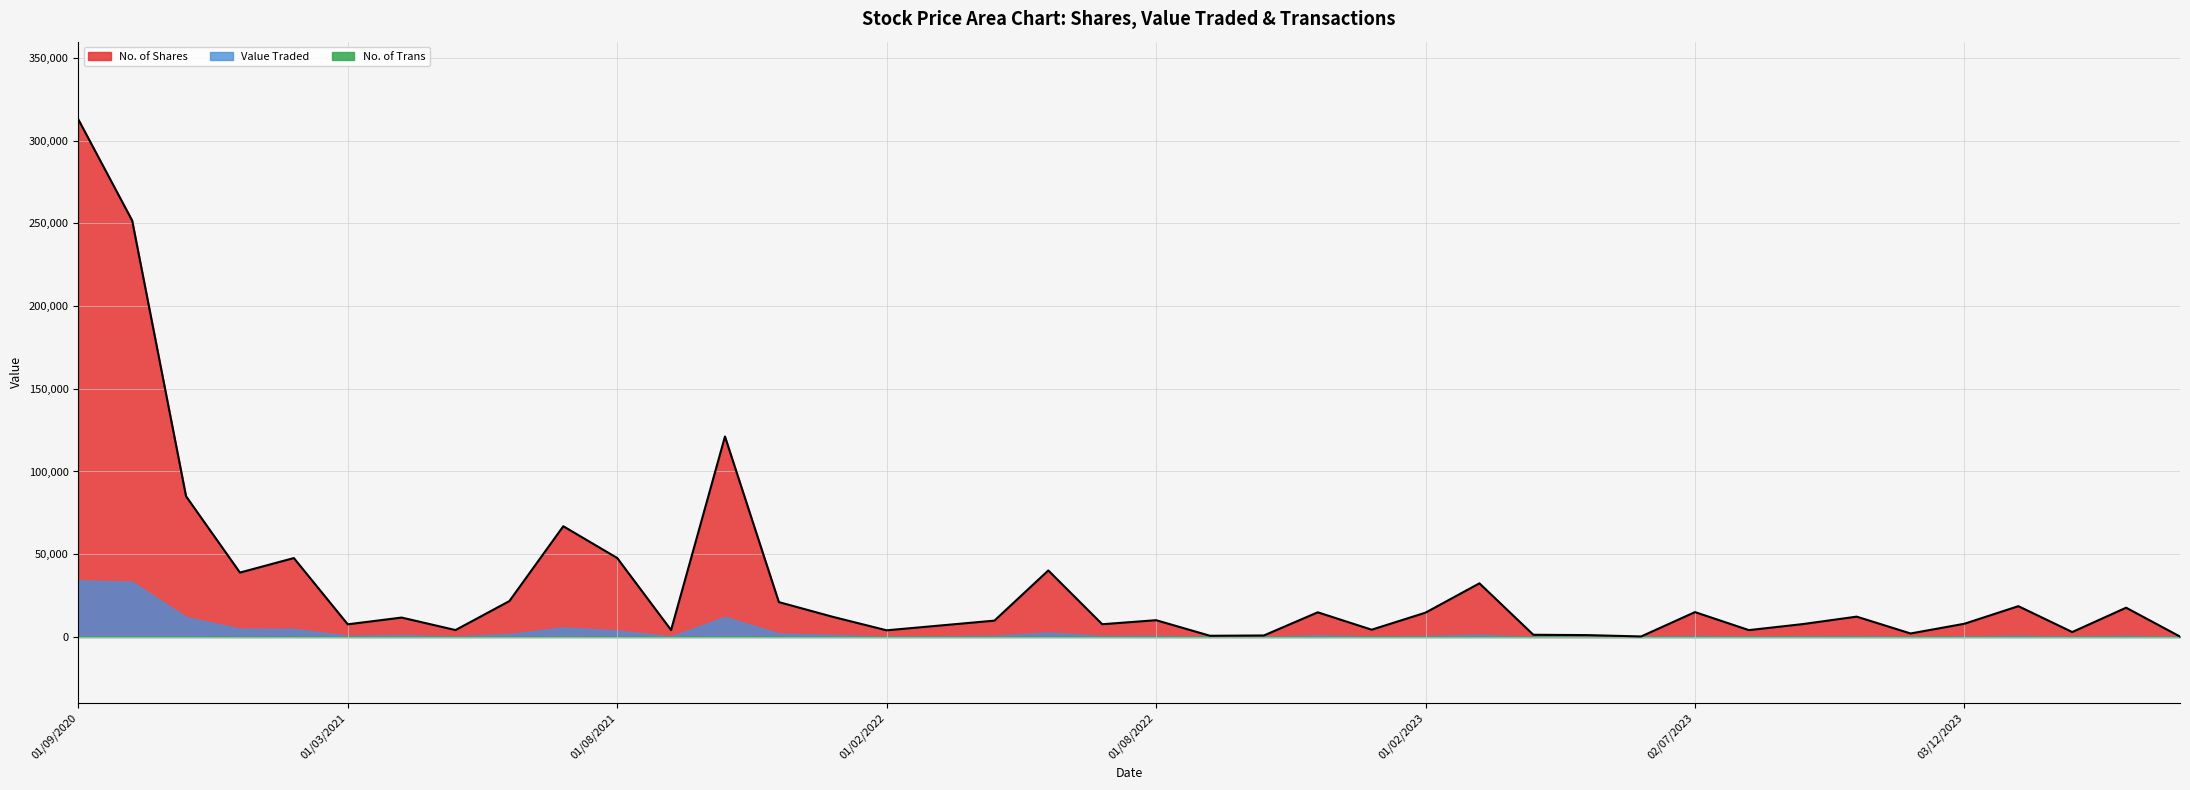

Which series has the largest total across all categories?

No. of Shares